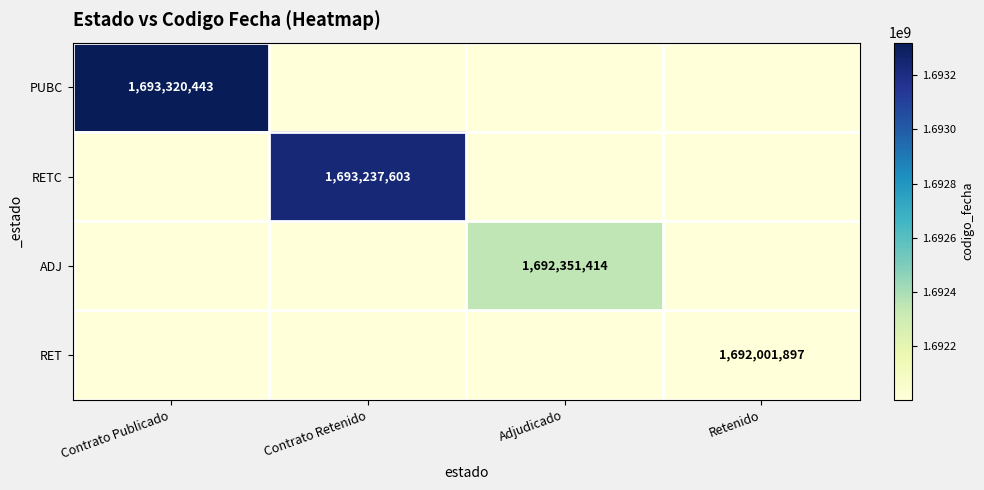

What is the difference between the highest and lowest values at Contrato Publicado?

1318547